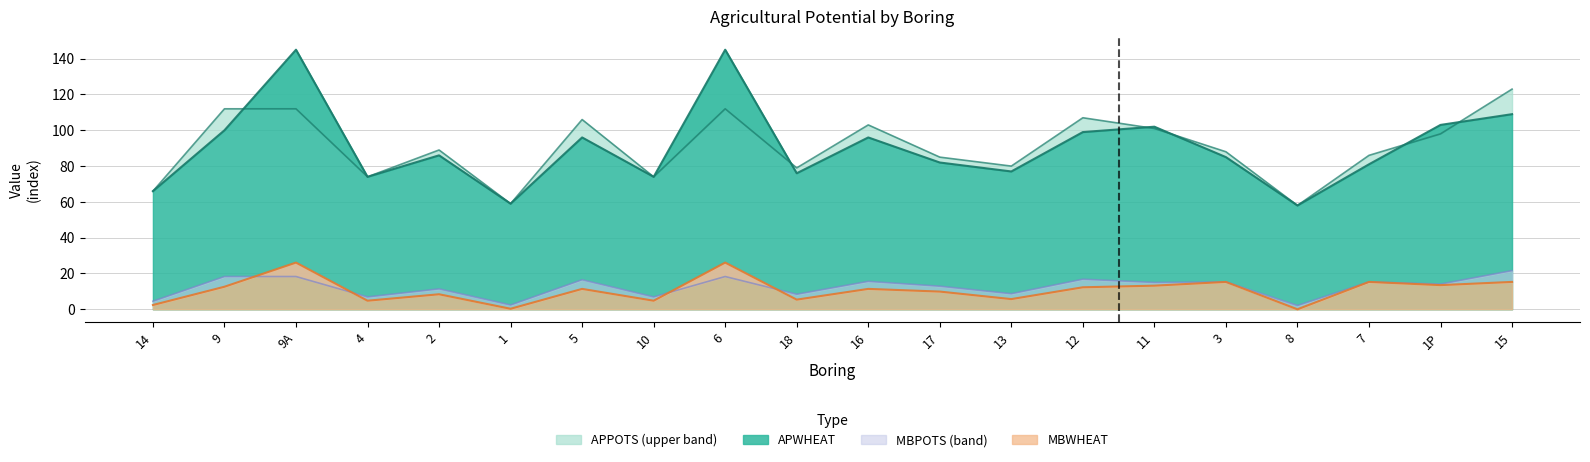

List the series in order of their peak value, lowest first.

MBPOTS, MBWHEAT, APPOTS, APWHEAT